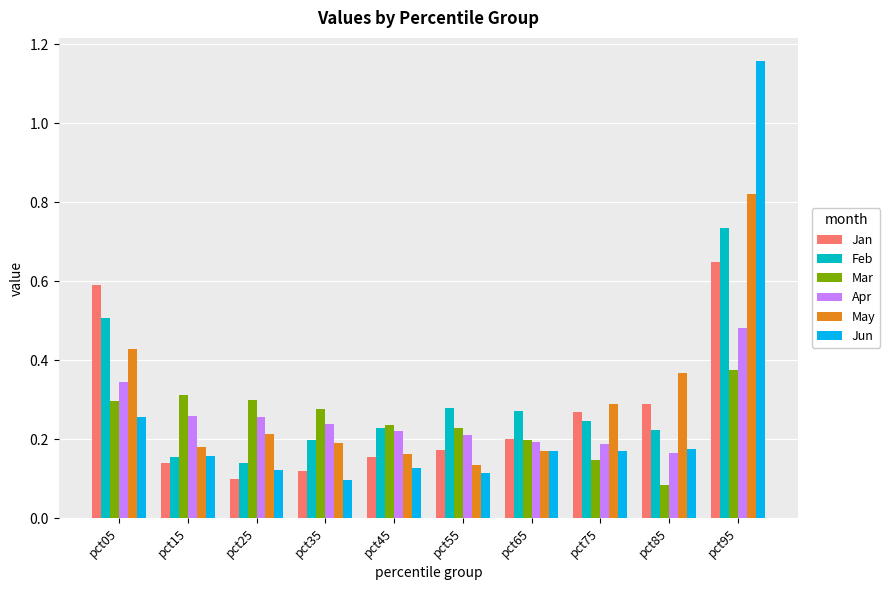

Does the chart contain stacked bars?

No